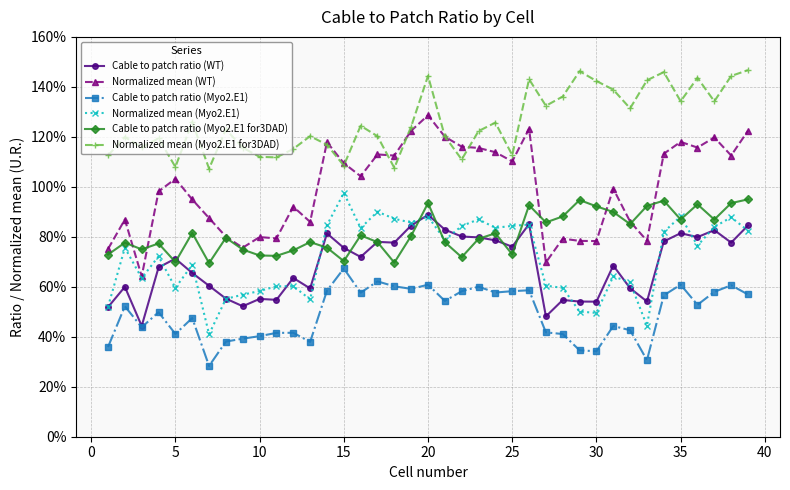

True or false: Normalized mean (WT) and Normalized mean (Myo2.E1) intersect in this chart.

False